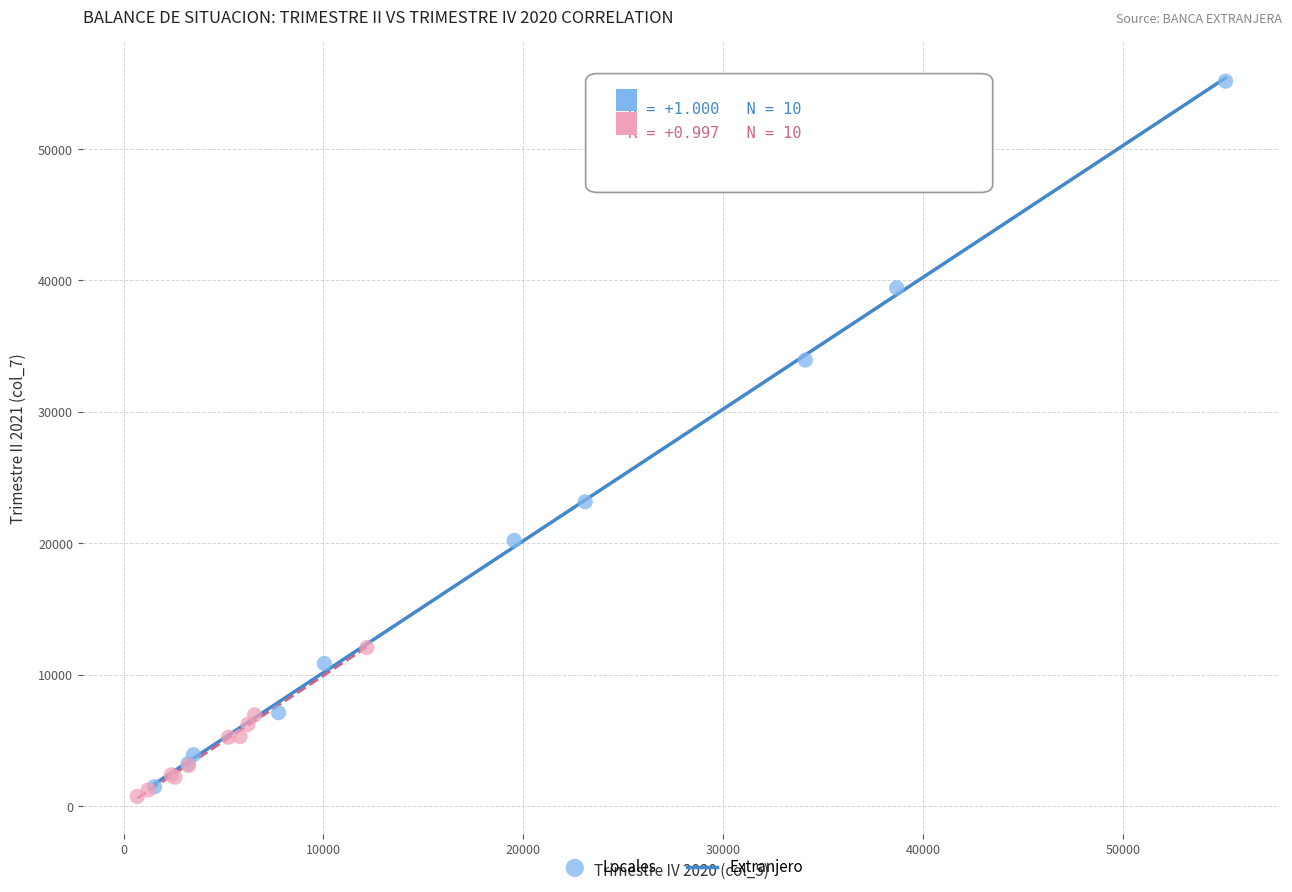

Which series contains the highest Y value?

Locales